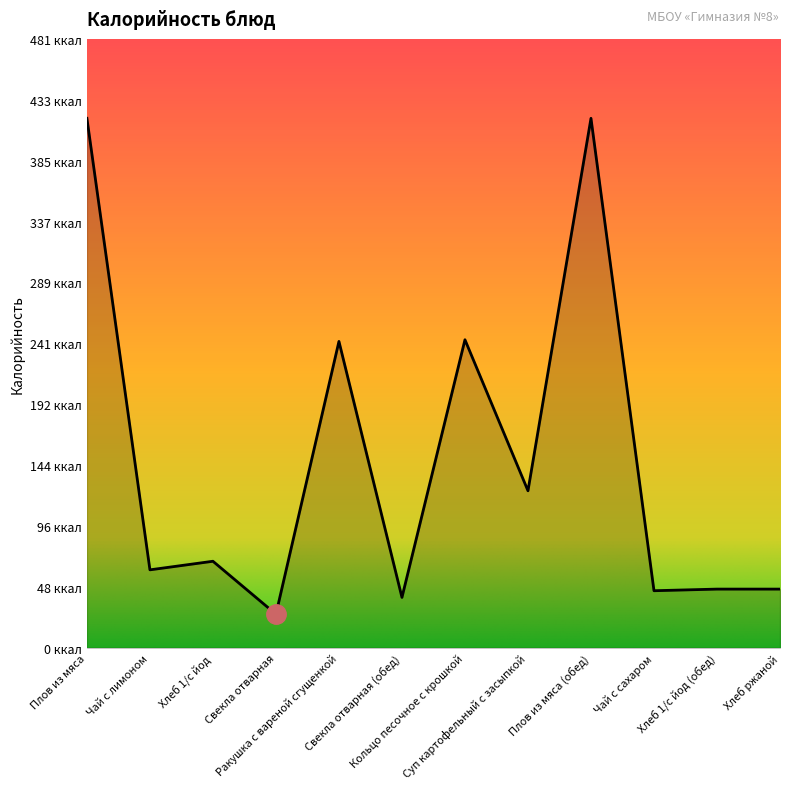

Where is the first local minimum?

Чай с лимоном